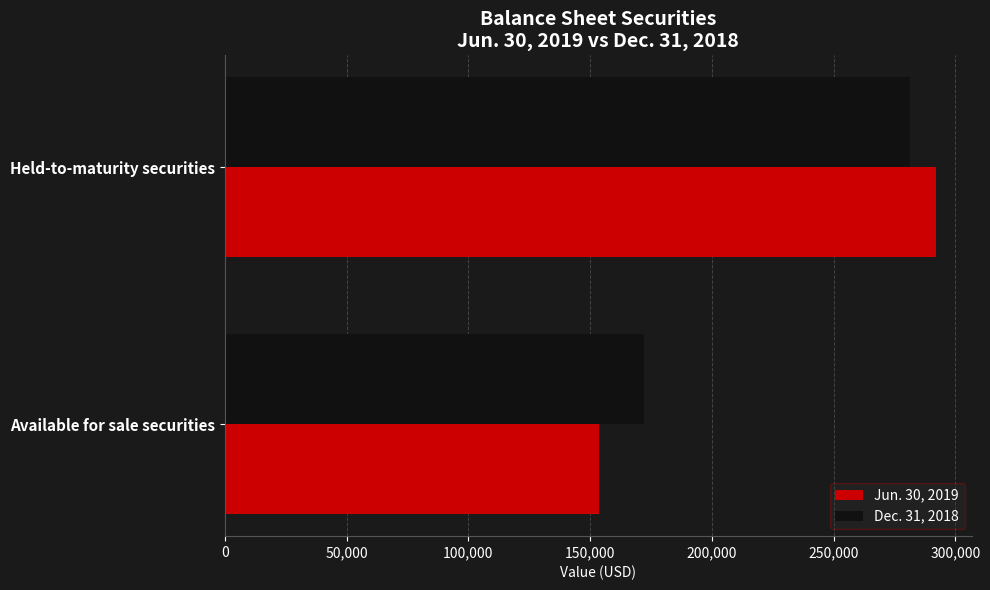

At which category is the sum across all series the highest?

Held-to-maturity securities